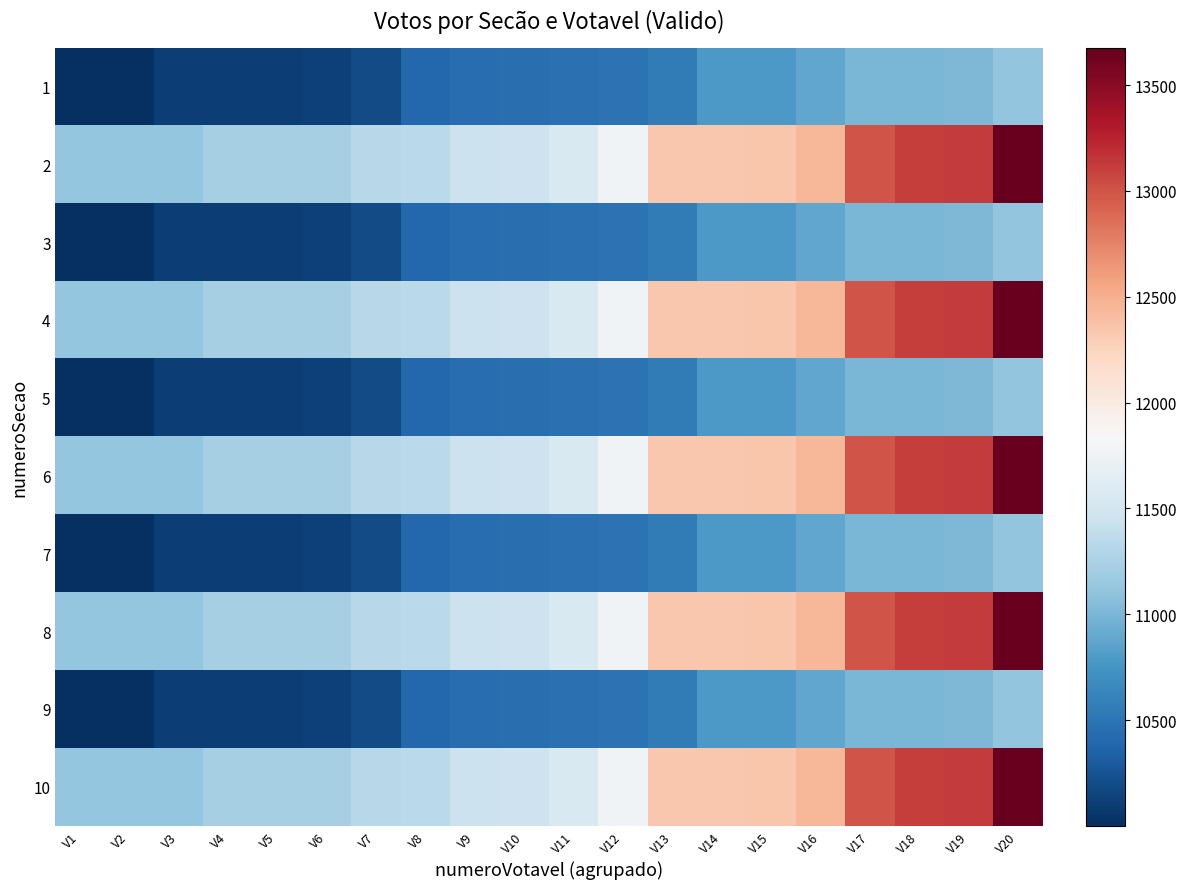

Which has a higher value, V17 or V10?

V17